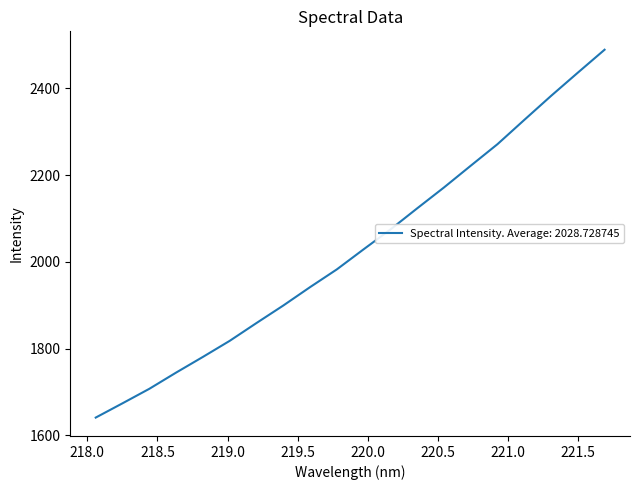

What is the difference between the maximum and minimum values?

847.5